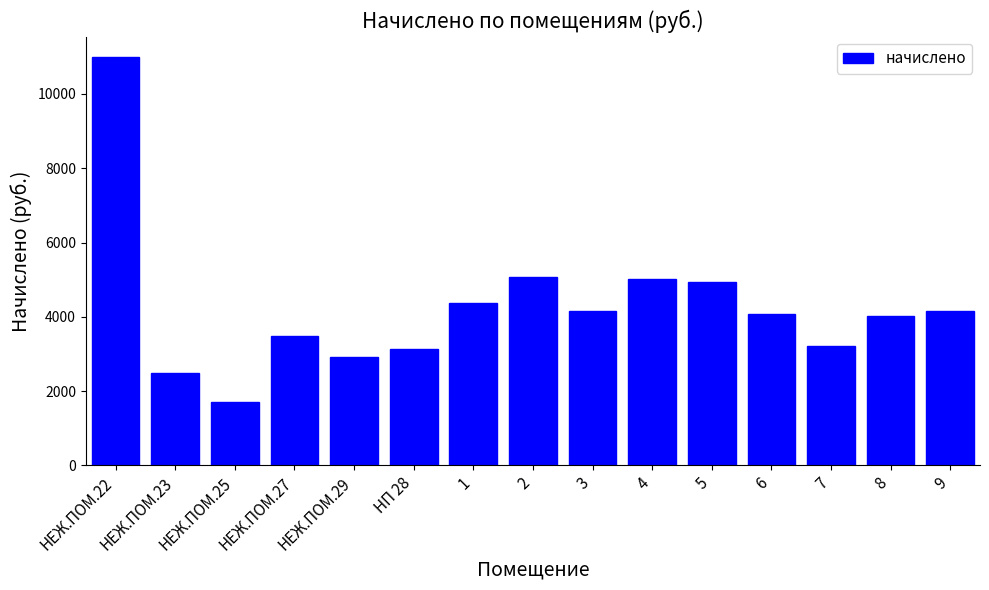

What is the difference between the maximum and minimum values?

9289.4